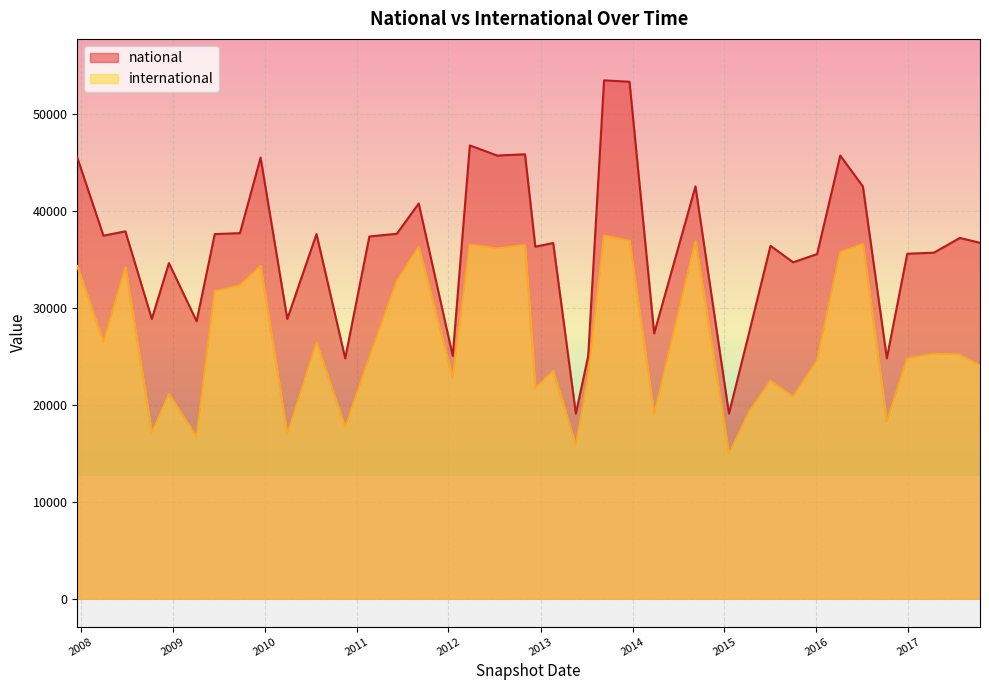

How many values in the national series are below 36701?

19